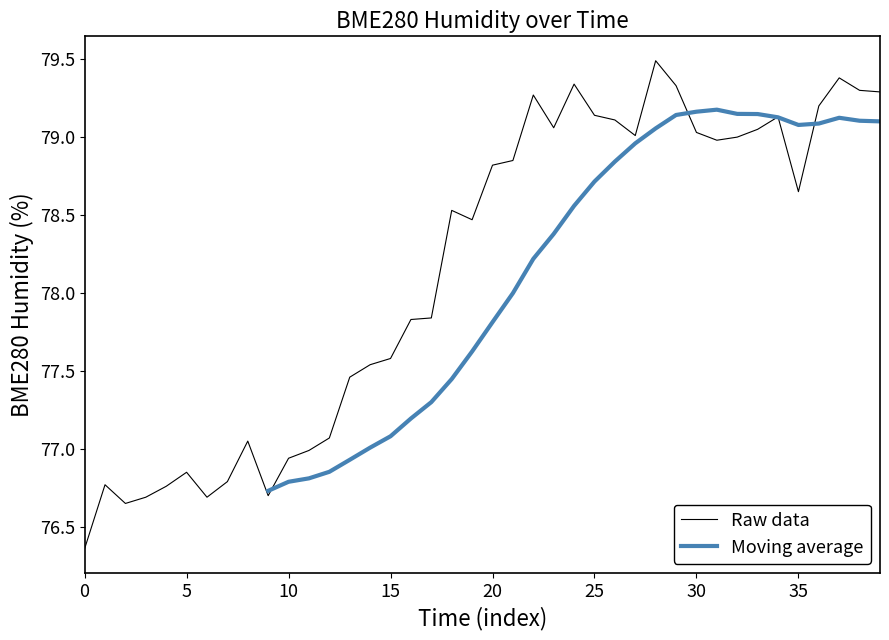

True or false: the data shows 79.0 at 30.

True